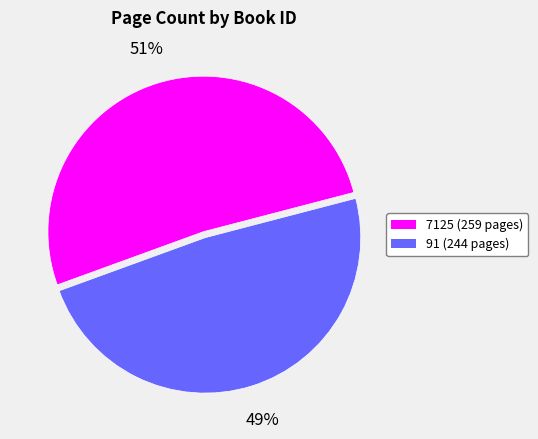

Combined, do 91 and 7125 account for over 50%?

Yes